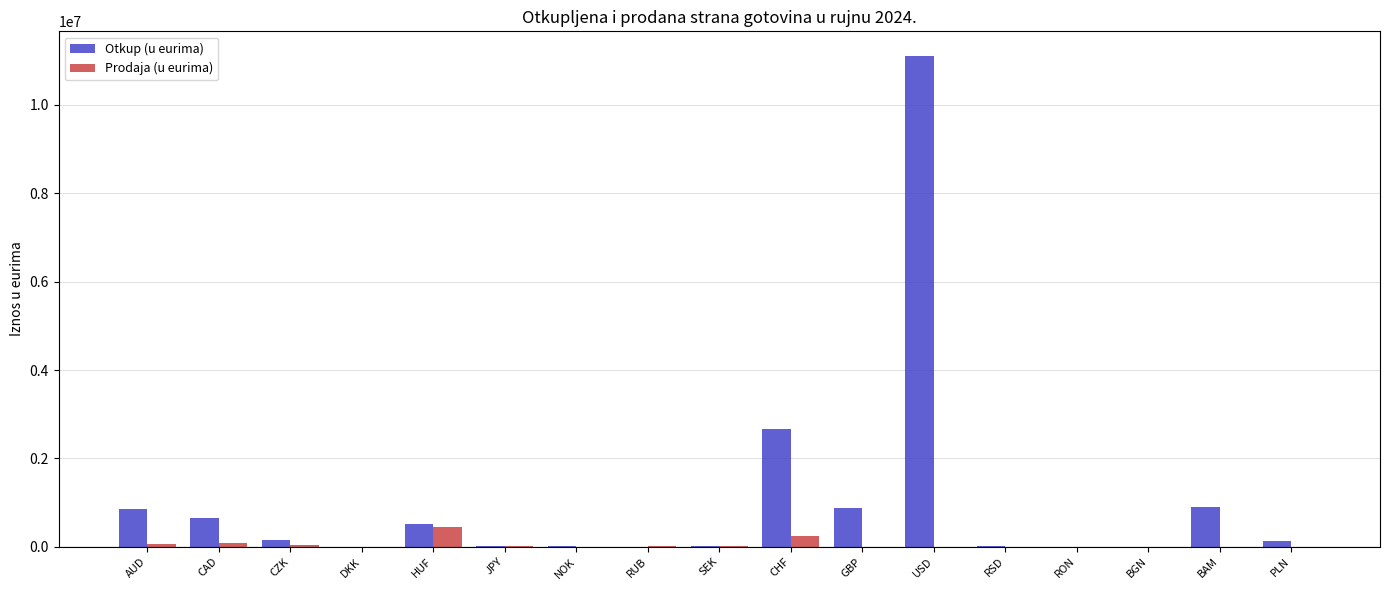

What is the greatest value displayed?

11112250